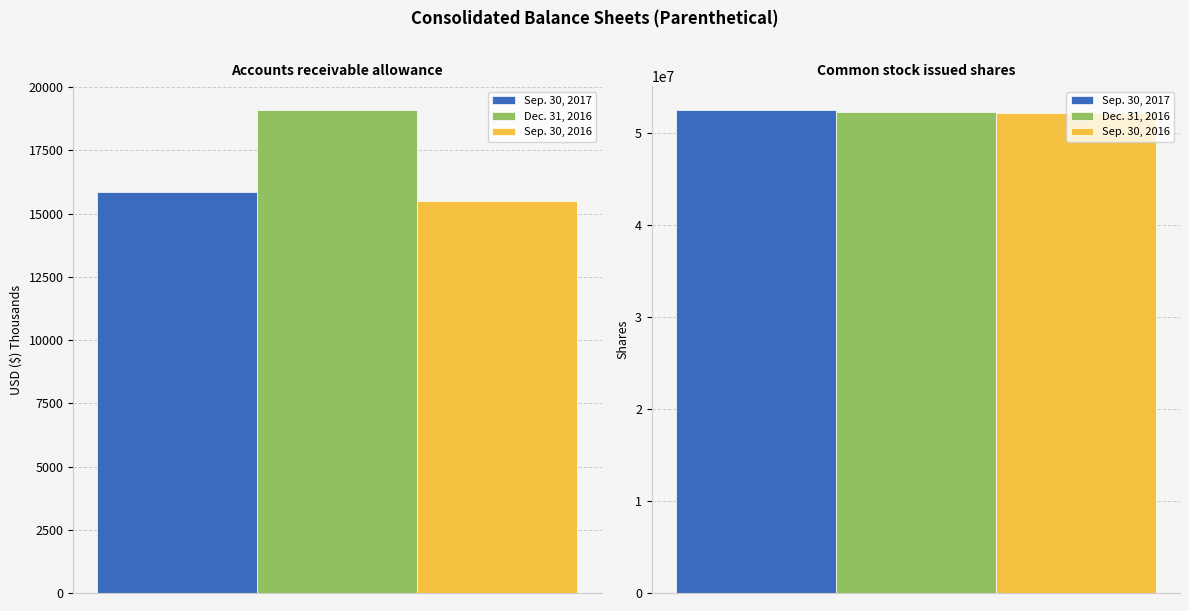

Are the bars horizontal?

No